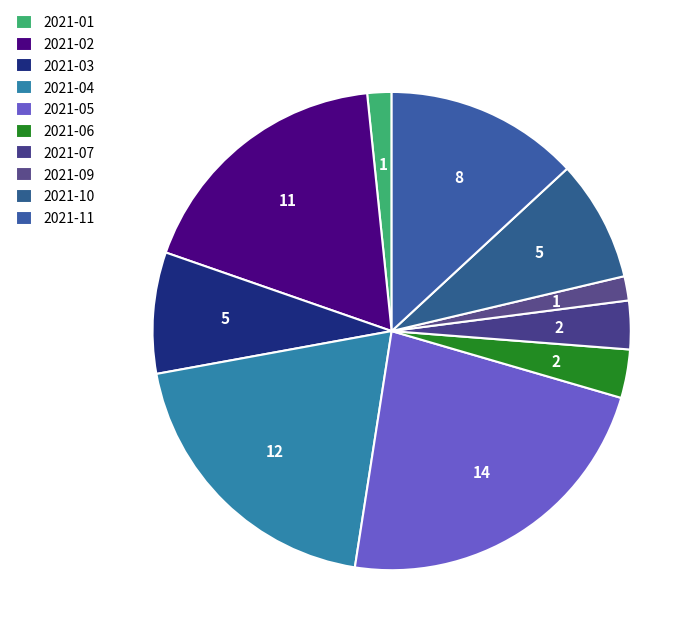

True or false: 2021-09 accounts for 1% of the total.

False